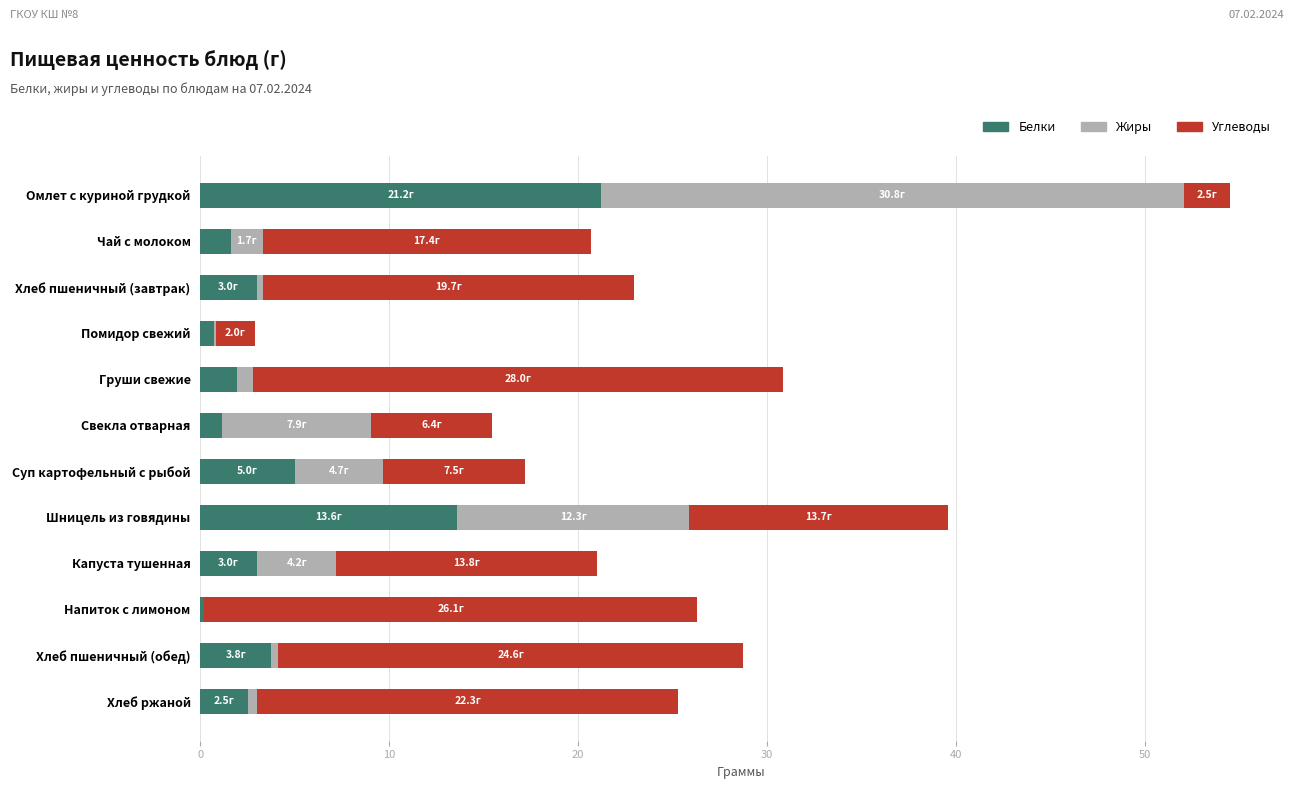

Count the number of data series in this chart.

3